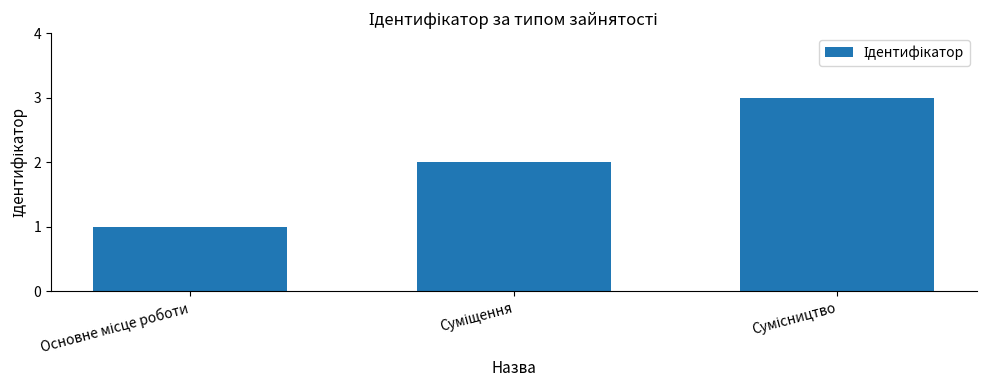

What is the sum of all values?

6